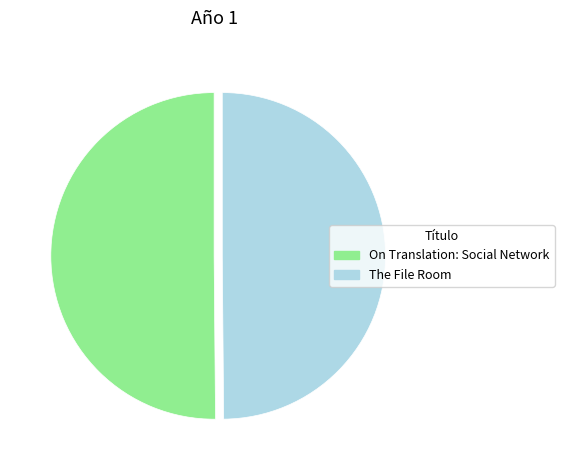

Approximately how many times larger is the value at The File Room compared to On Translation: Social Network?

1.0